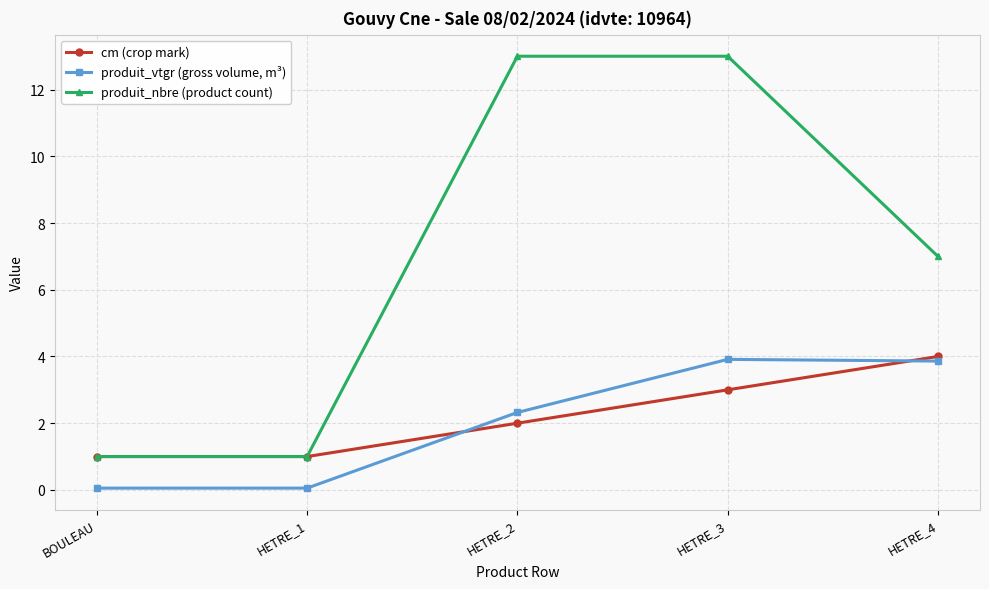

What are all the series names shown in the legend?

cm (crop mark), produit_vtgr (gross volume, m³), produit_nbre (product count)